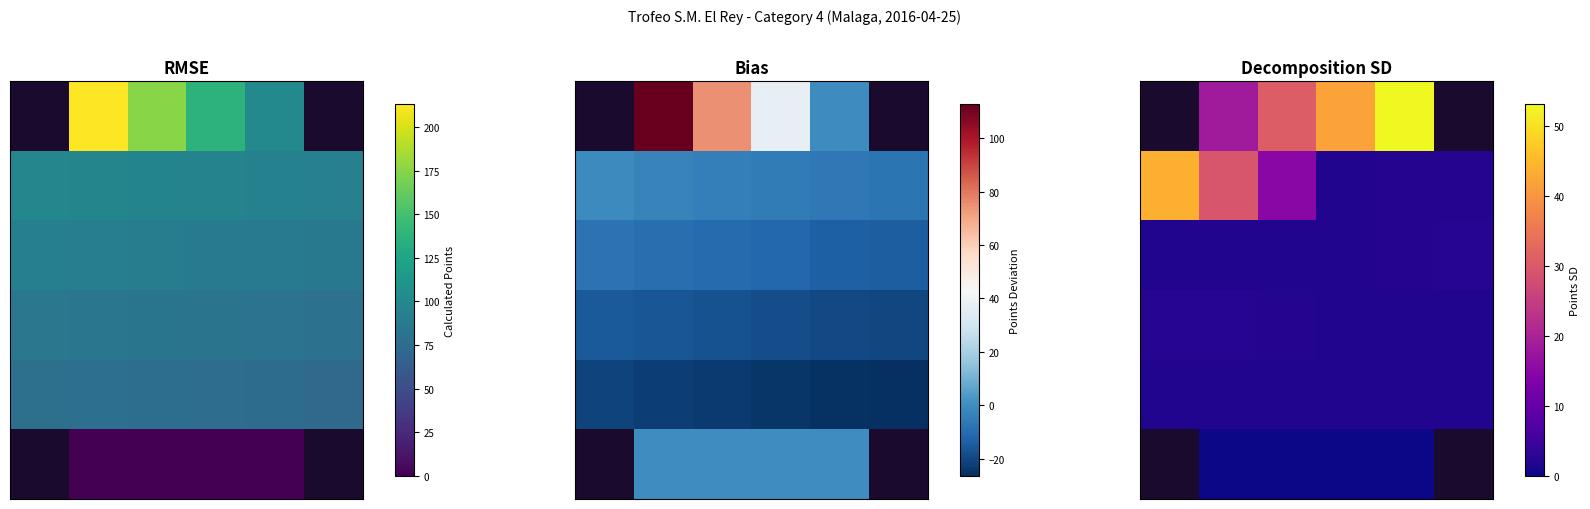

Between 5 and 3, which is larger?

5